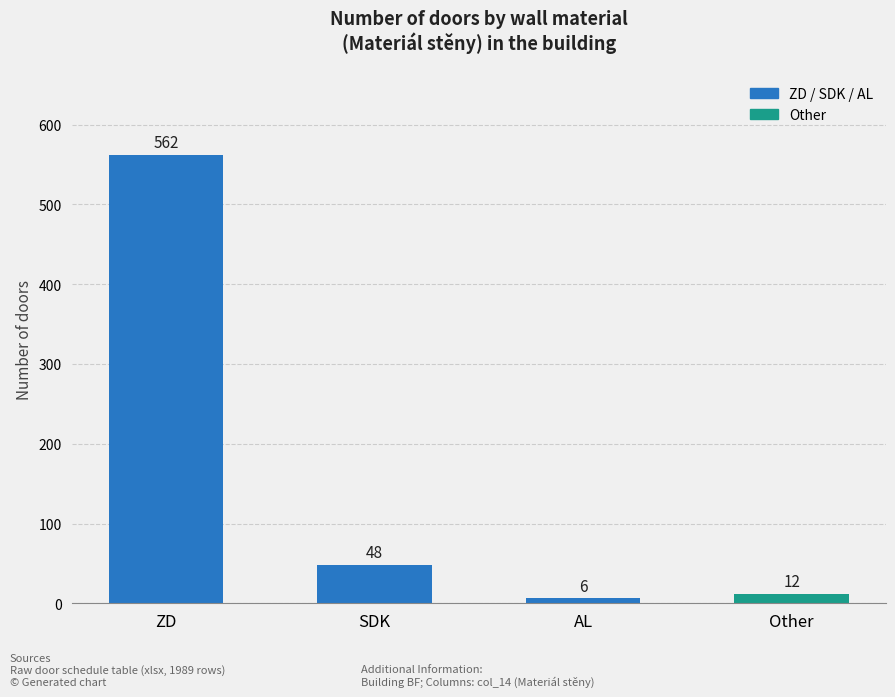

Reading right to left, extract all data points from this chart.

Other=12	AL=6	SDK=48	ZD=562